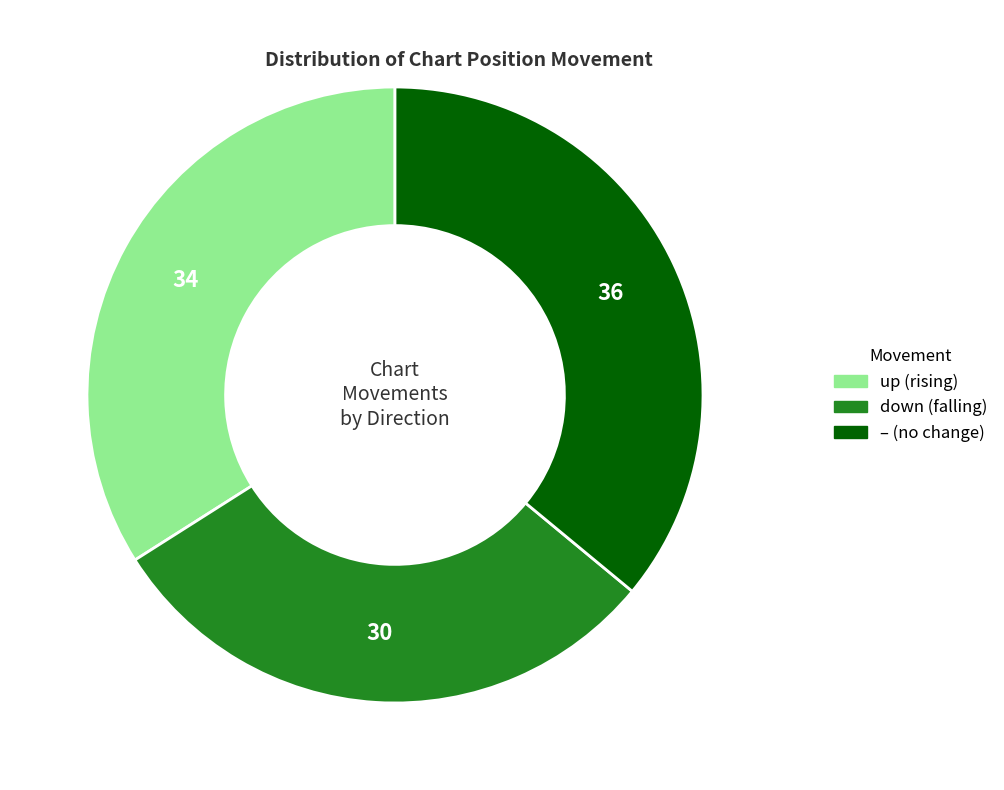

How many segments does this pie chart have?

3